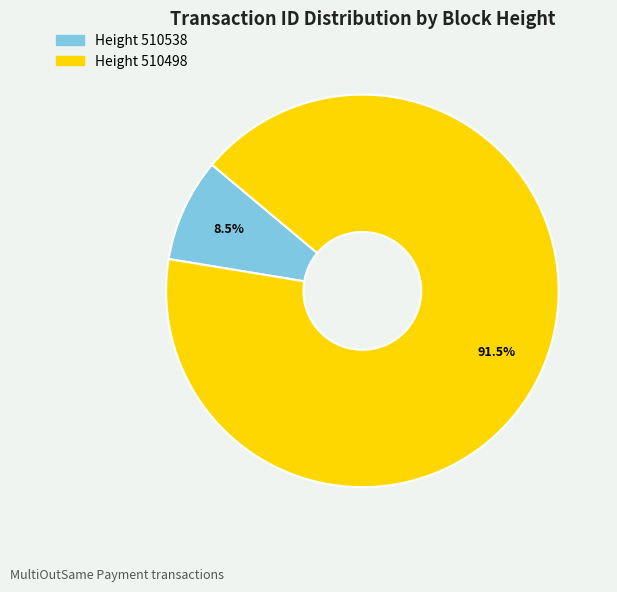

Between Height 510498 and Height 510538, which is larger?

Height 510498